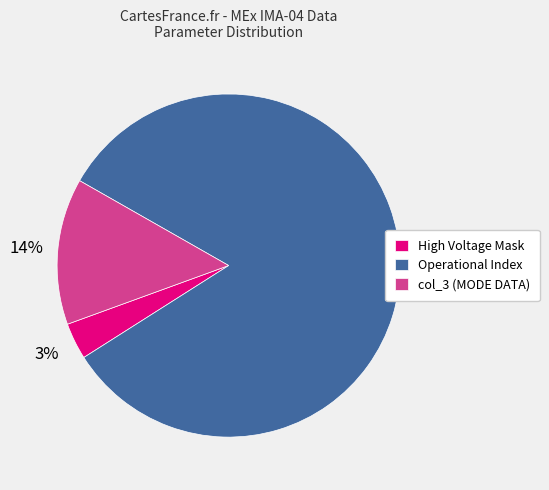

Is the sum of High Voltage Mask and Operational Index greater than half?

Yes